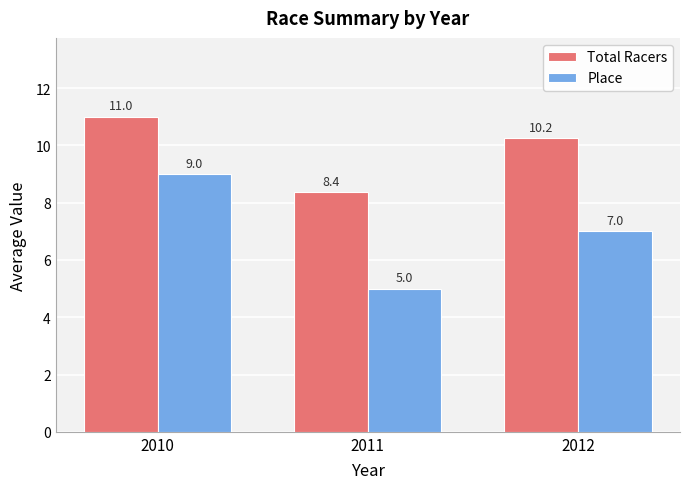

How many bars are there in total?

6